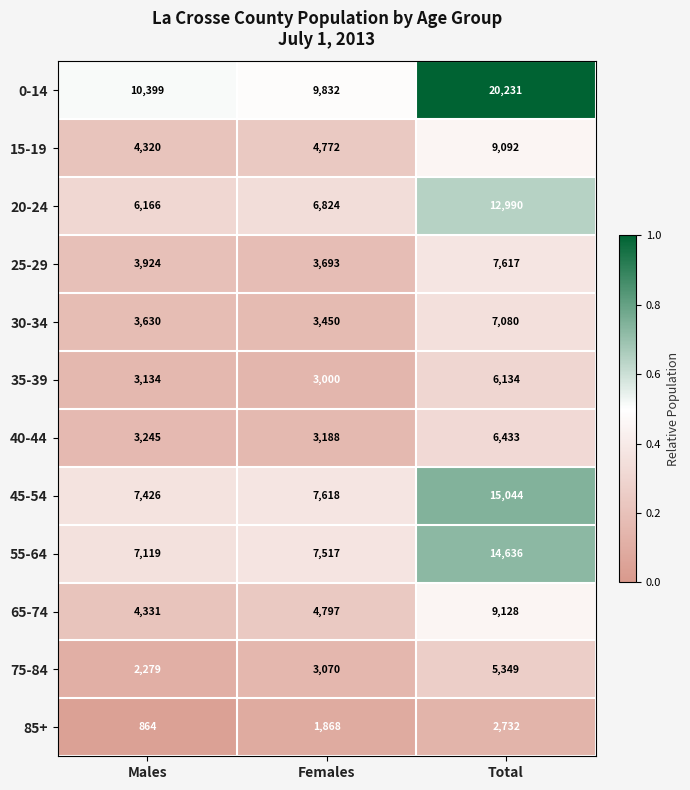

Which series has the widest spread of values?

0-14